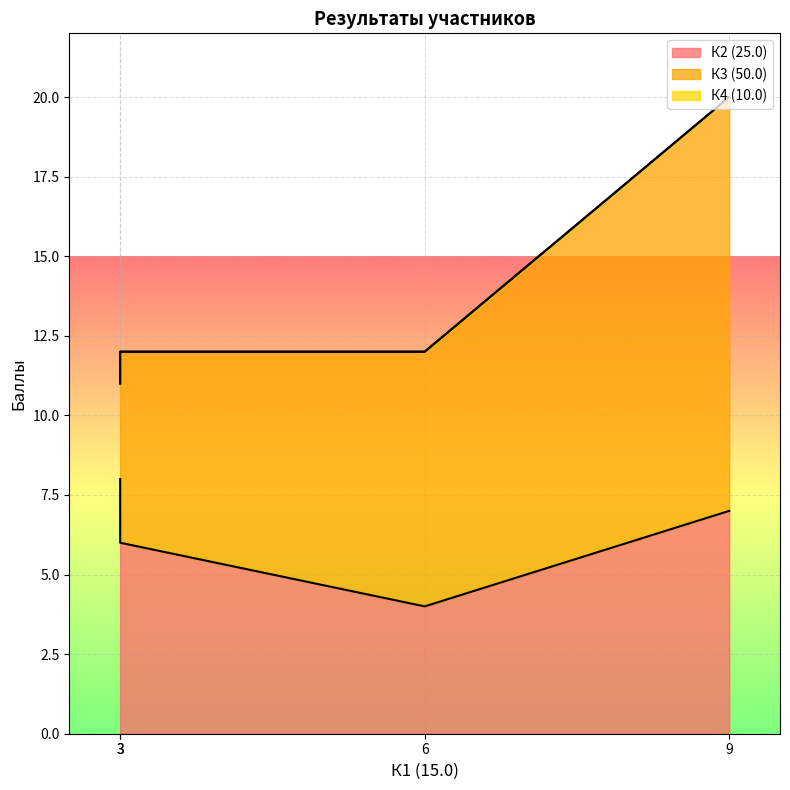

What is the sum of all К2 (25.0) values?

25